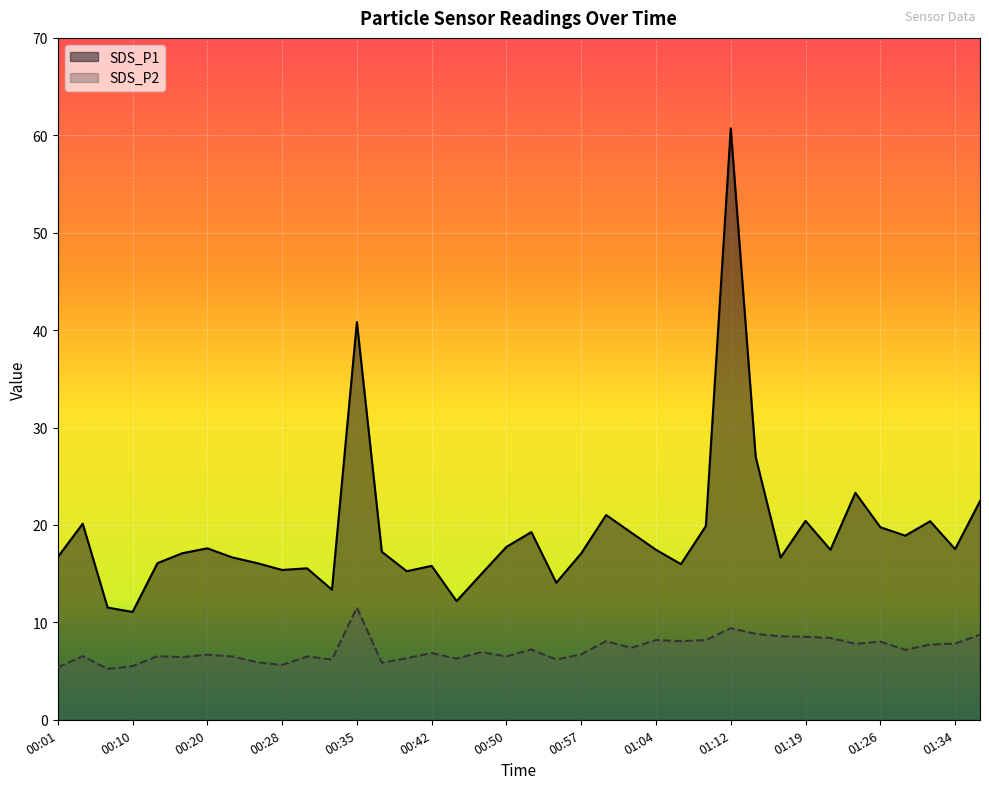

List the series in order of their peak value, highest first.

SDS_P1, SDS_P2